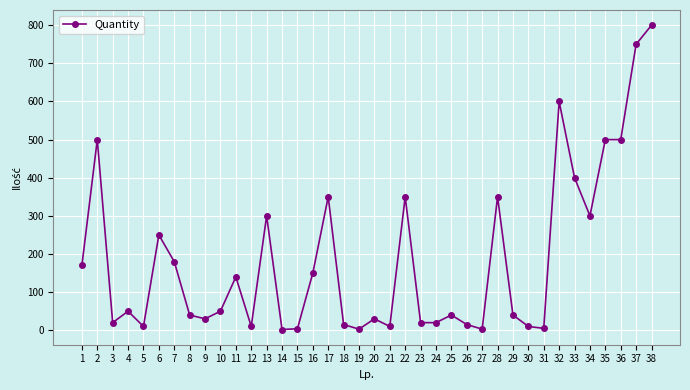

What is the greatest value displayed?

800